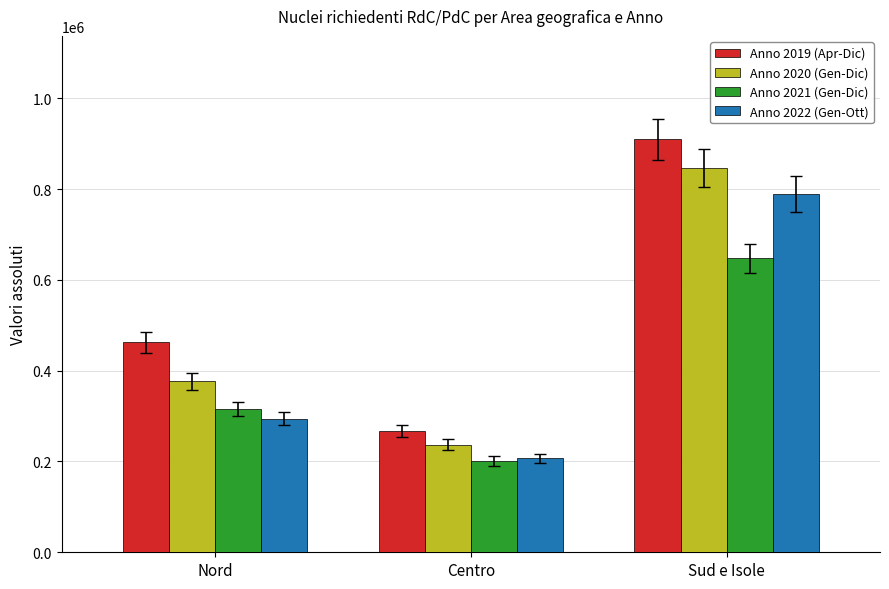

At which category is the sum across all series the highest?

Sud e Isole